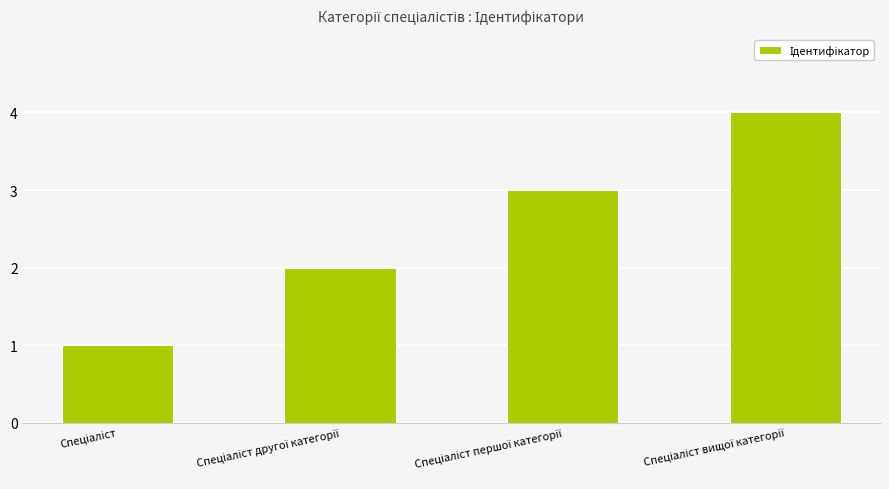

What is the difference between the maximum and minimum values?

3